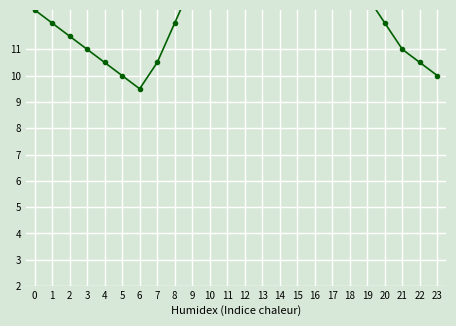

How many categories are shown in the chart?

24